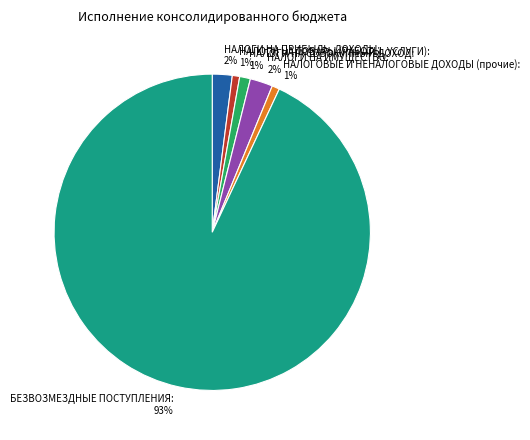

Which has a higher value, НАЛОГИ НА ИМУЩЕСТВО or НАЛОГИ НА ТОВАРЫ (РАБОТЫ, УСЛУГИ)?

НАЛОГИ НА ИМУЩЕСТВО